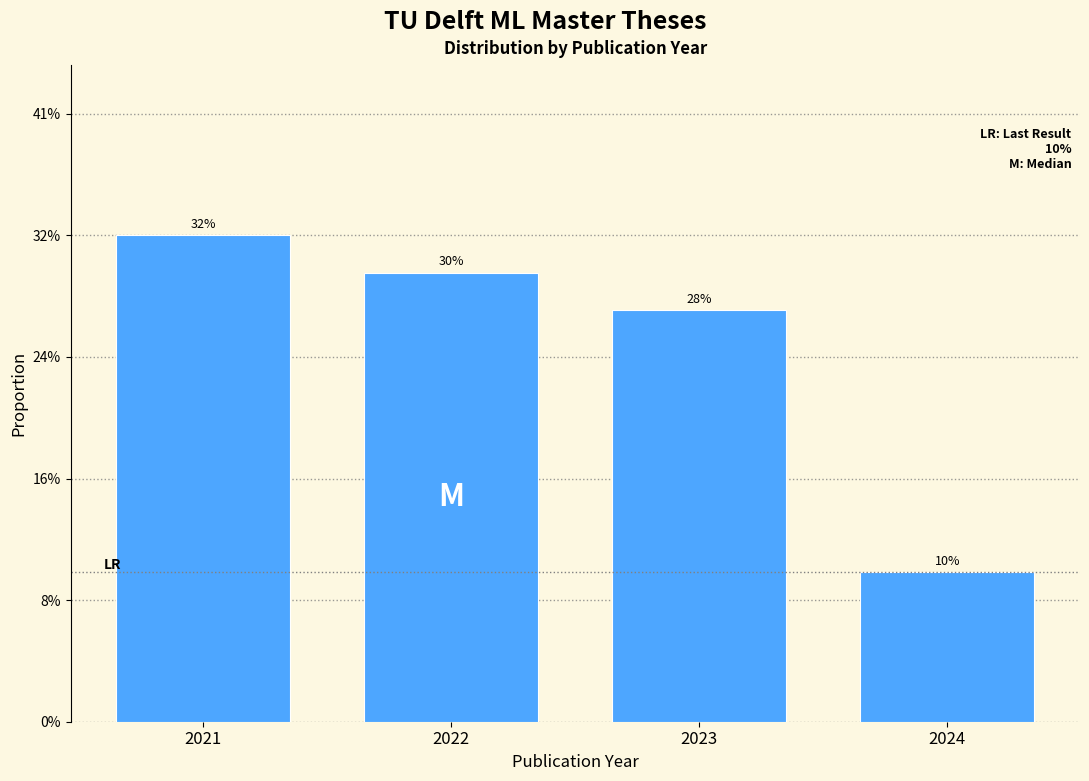

Are the bars horizontal?

No